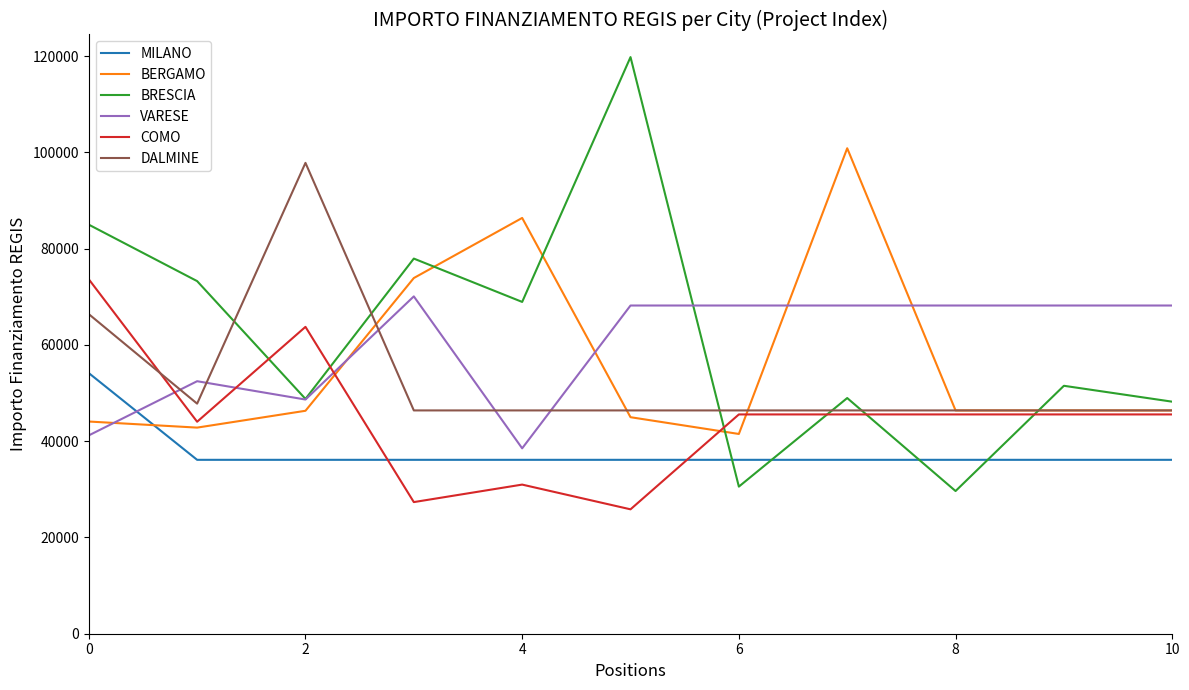

After their last crossing, which series has the higher values: VARESE or DALMINE?

VARESE